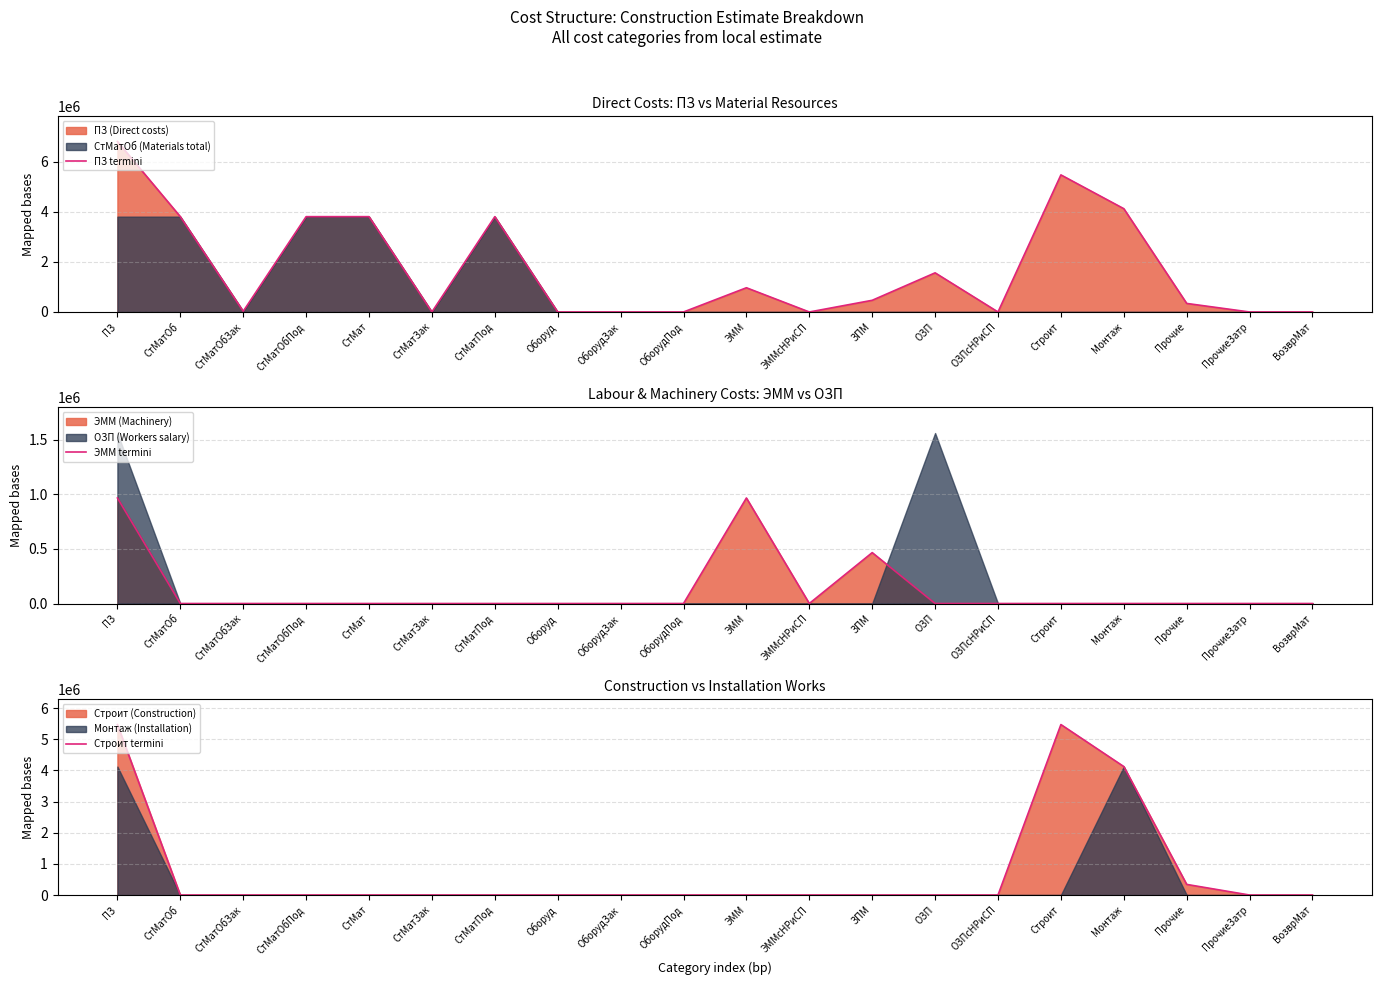

At how many categories does at least one series exceed 6591225?

1